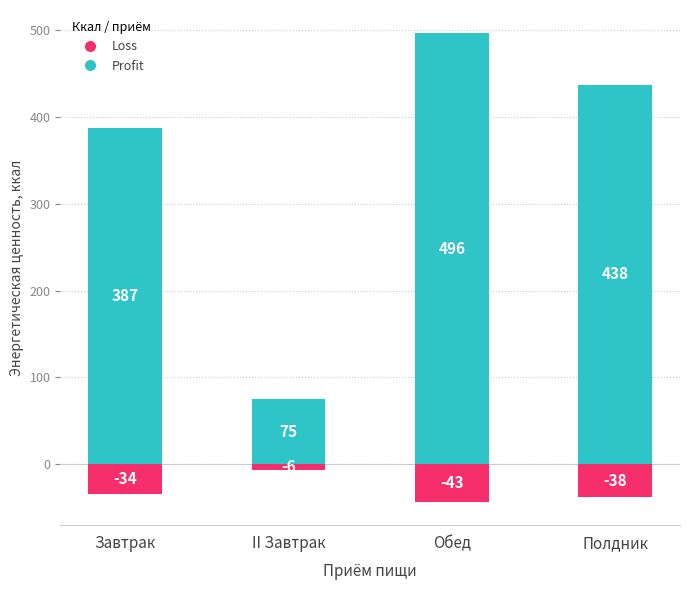

Reading left to right, what are all the values shown in this chart?

Profit: Завтрак=387.4	II Завтрак=75.1	Обед=496.4	Полдник=437.5
Loss: Завтрак=-33.7	II Завтрак=-6.5	Обед=-43.2	Полдник=-38.1